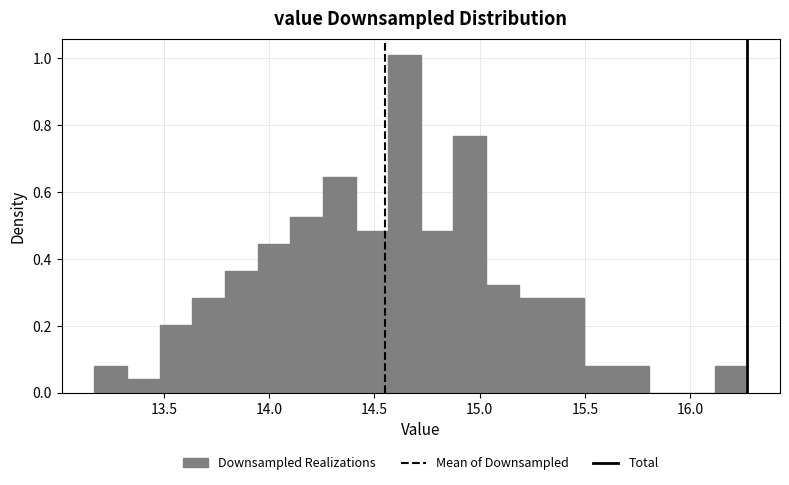

Around what value on the x-axis is the tallest bar? Give the approximate position of its centre, as read against the axis.

14.65